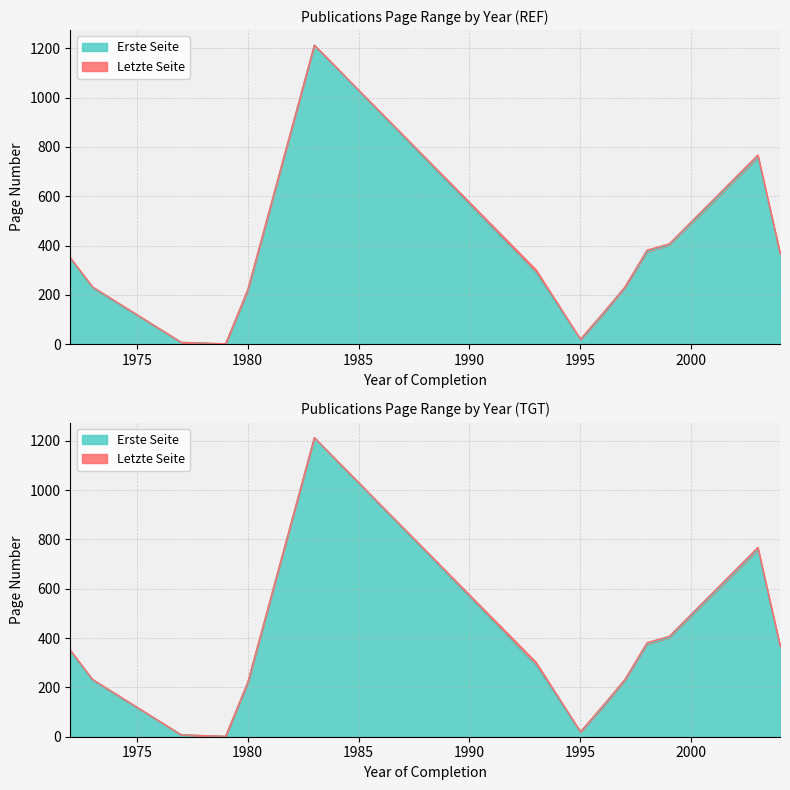

Which series has the largest total across all categories?

Letzte Seite